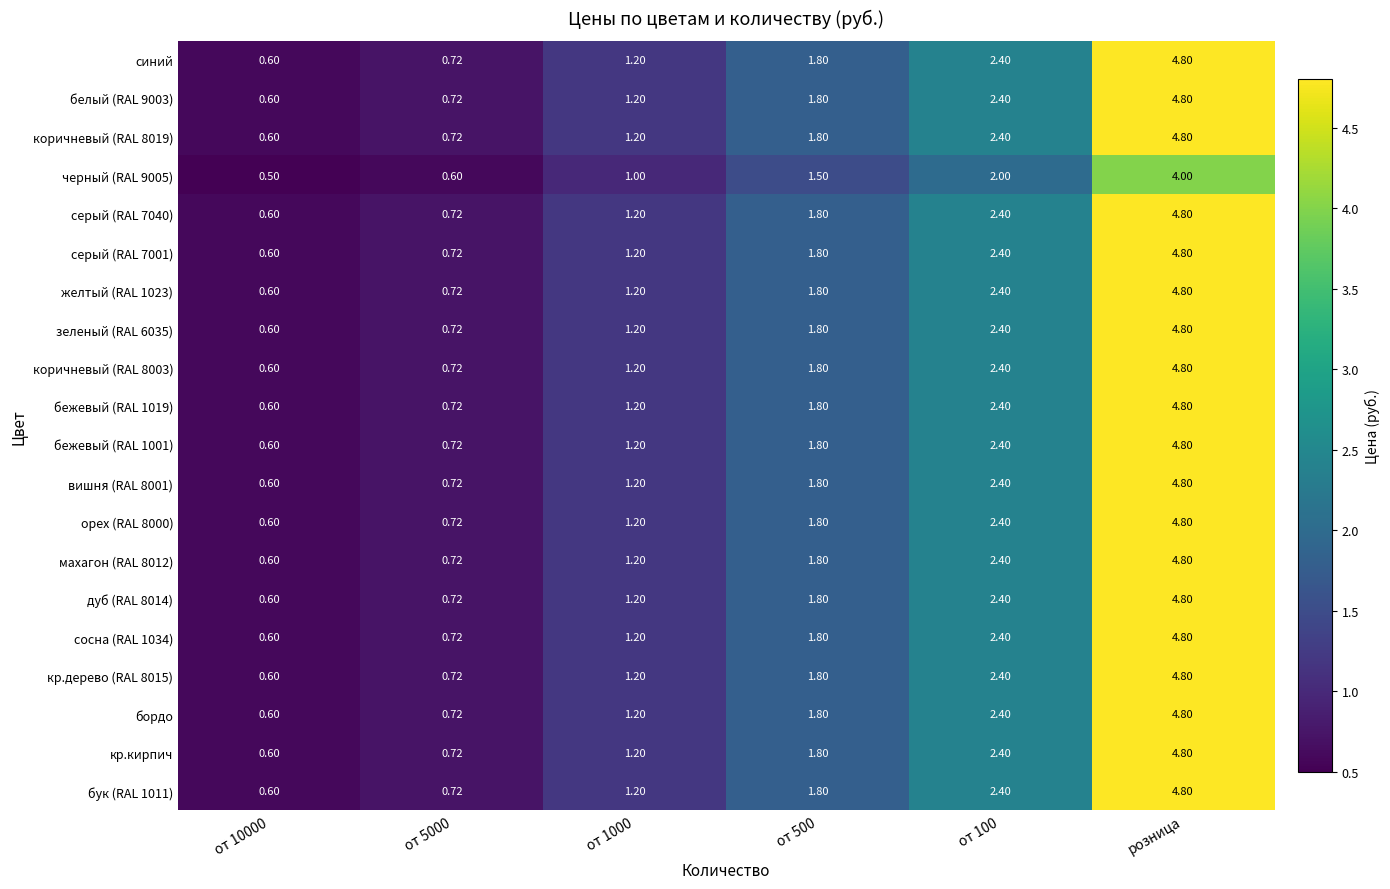

At which category does the chart reach its peak across all series?

розница